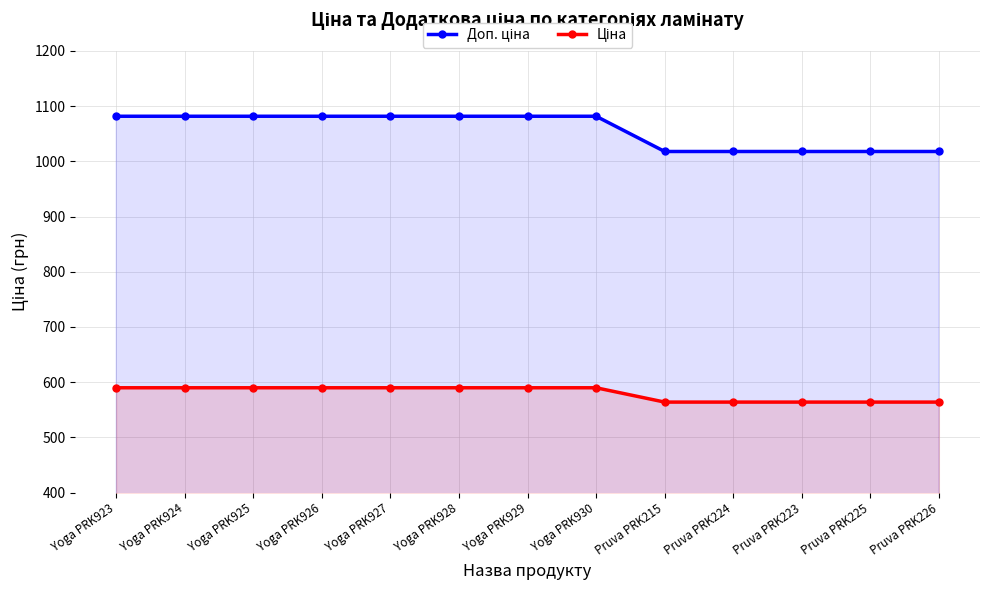

How many lines are shown in the chart?

2